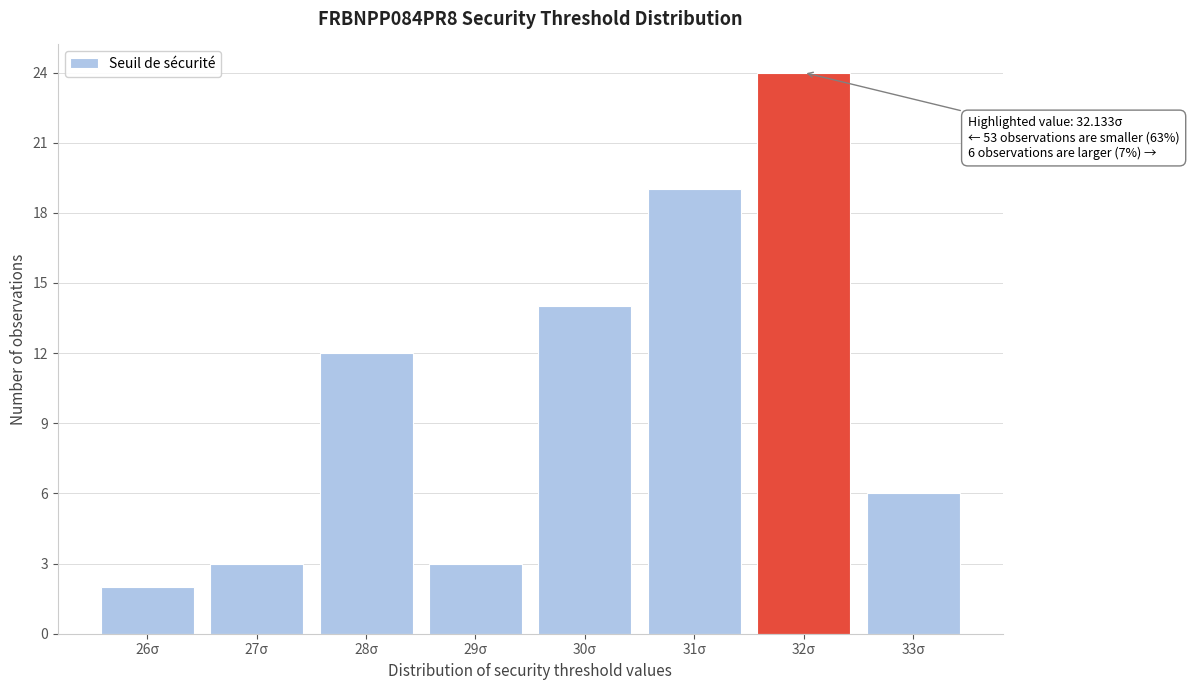

Reading left to right, extract all data points from this chart.

2	3	12	3	14	19	24	6